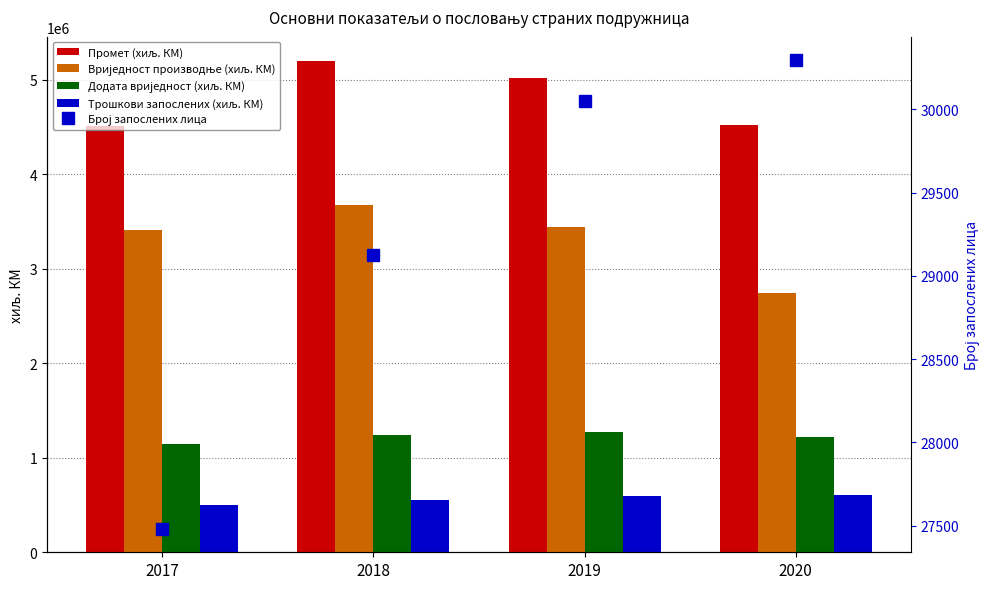

Which series has the largest range (max minus min)?

Вриједност производње (хиљ. КМ)